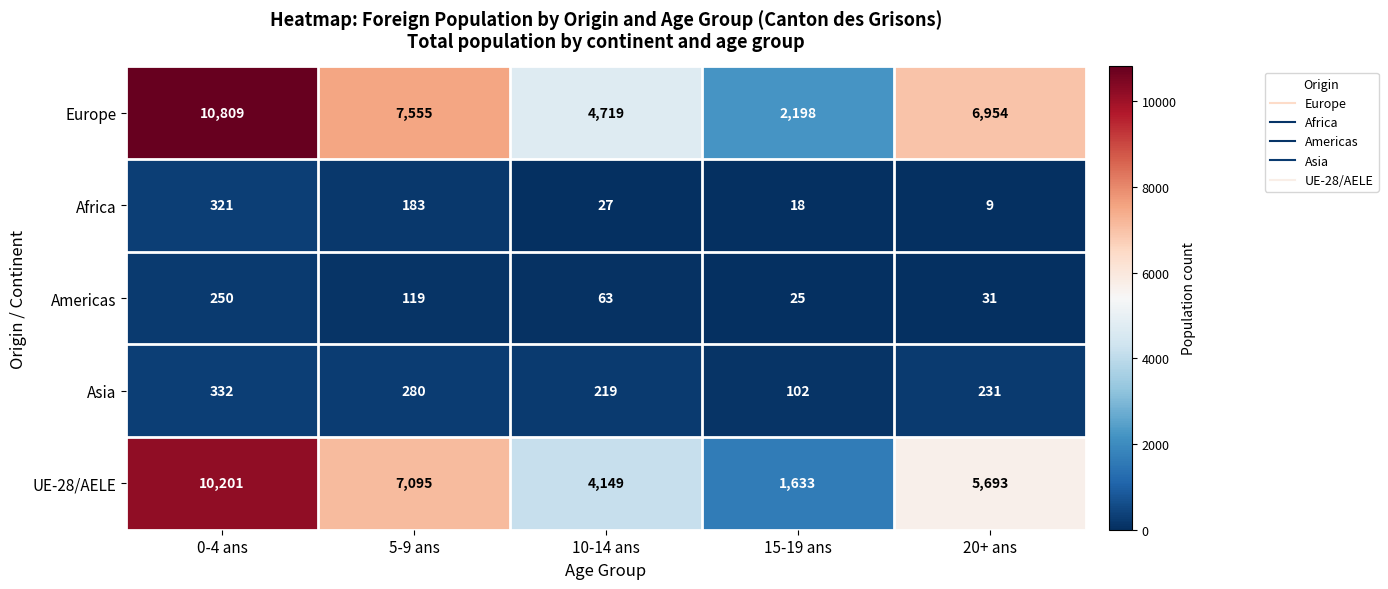

What is the lowest value of the Americas series?

25